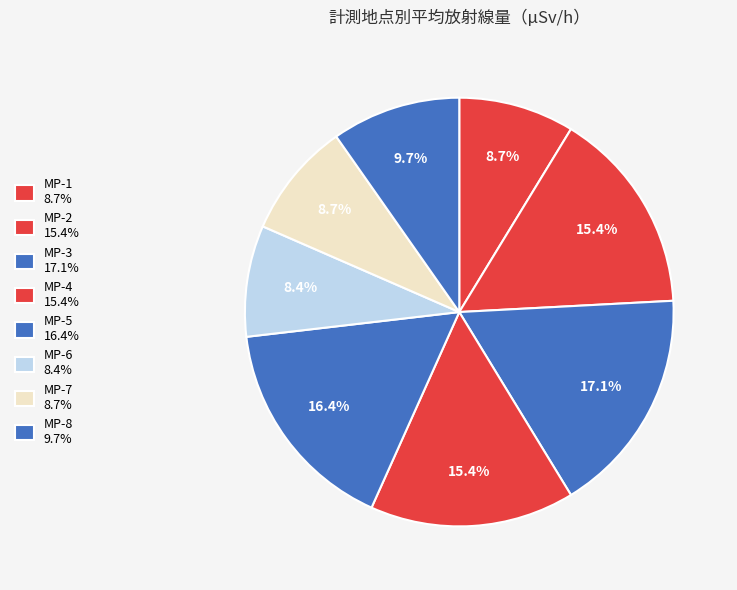

How many slices are in this pie chart?

8